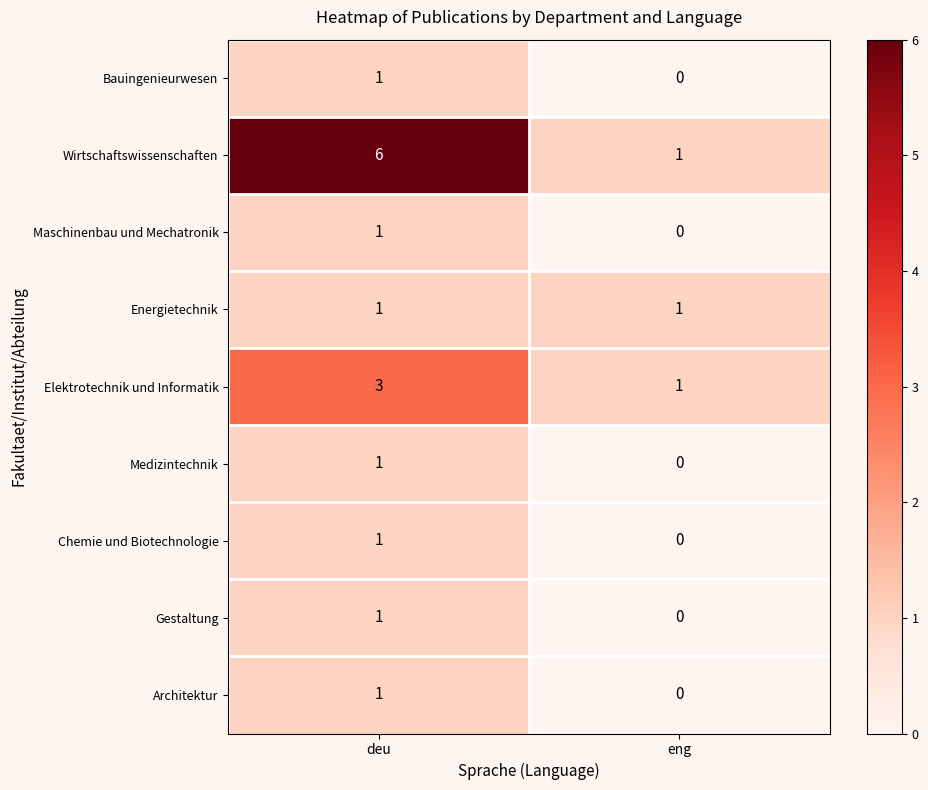

Reading left to right, transcribe all the data shown in this chart.

Bauingenieurwesen: deu=1	eng=0
Wirtschaftswissenschaften: deu=6	eng=1
Maschinenbau und Mechatronik: deu=1	eng=0
Energietechnik: deu=1	eng=1
Elektrotechnik und Informatik: deu=3	eng=1
Medizintechnik: deu=1	eng=0
Chemie und Biotechnologie: deu=1	eng=0
Gestaltung: deu=1	eng=0
Architektur: deu=1	eng=0